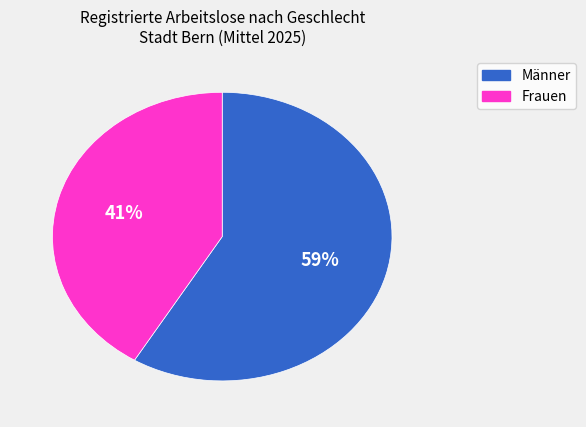

Rank the categories by value from highest to lowest.

Männer, Frauen